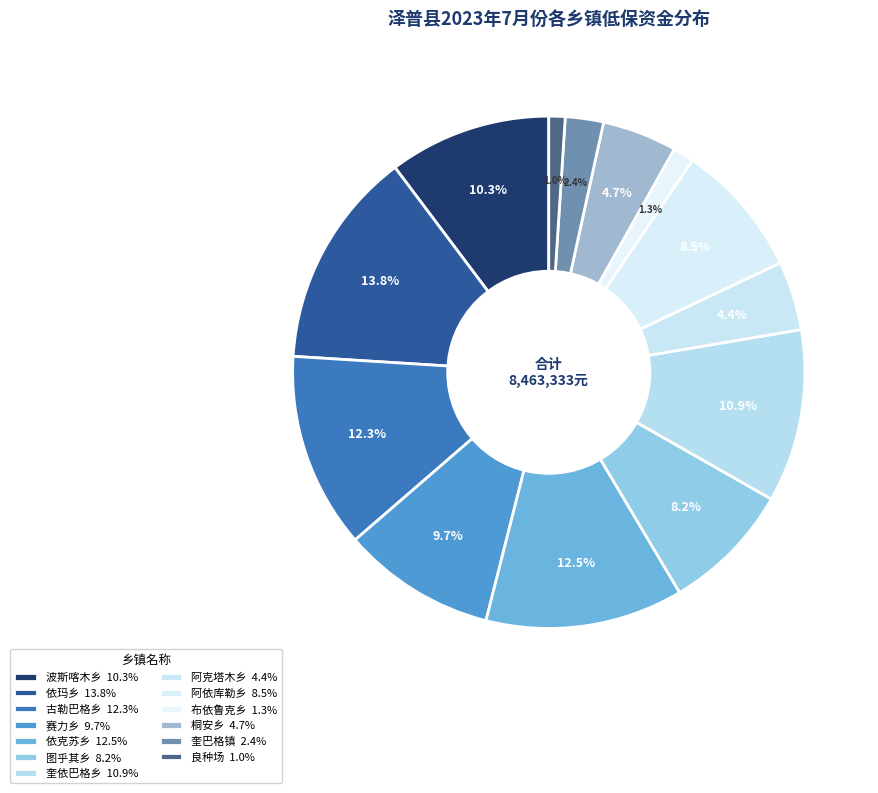

Which category has the biggest portion of the pie?

依玛乡